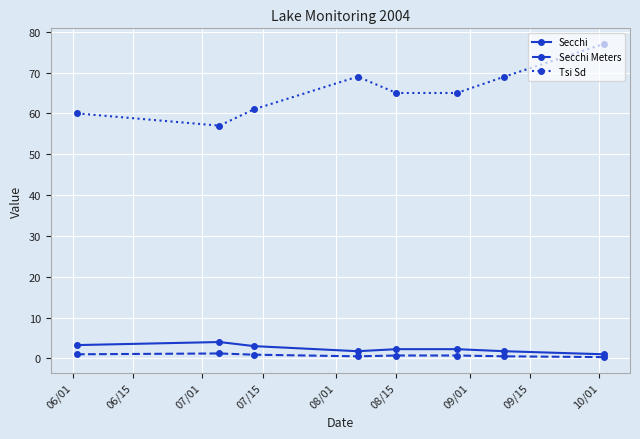

Which series has the largest range (max minus min)?

Tsi Sd